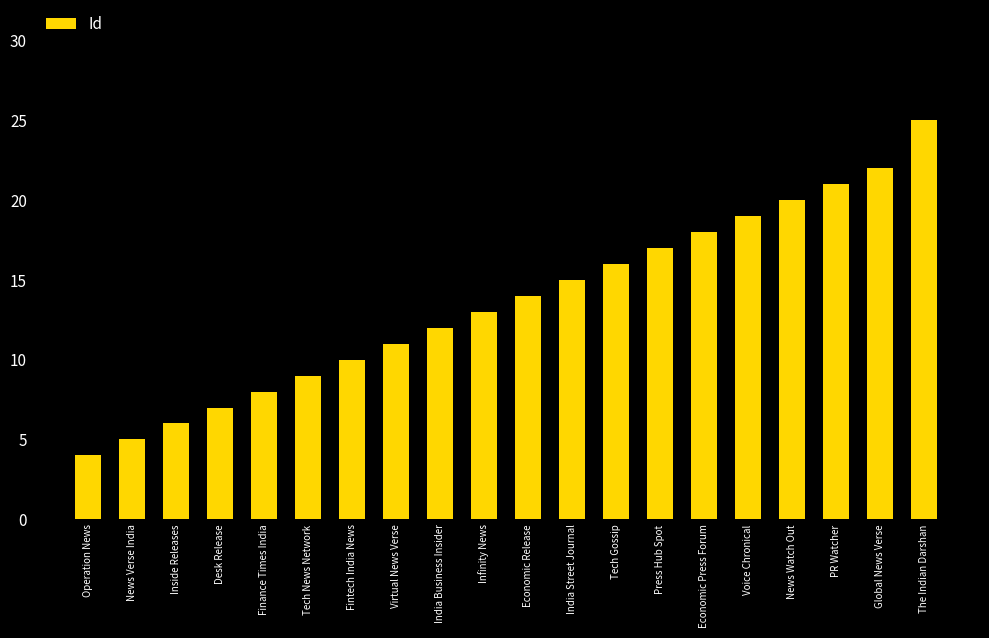

How many distinct data groups are displayed?

1